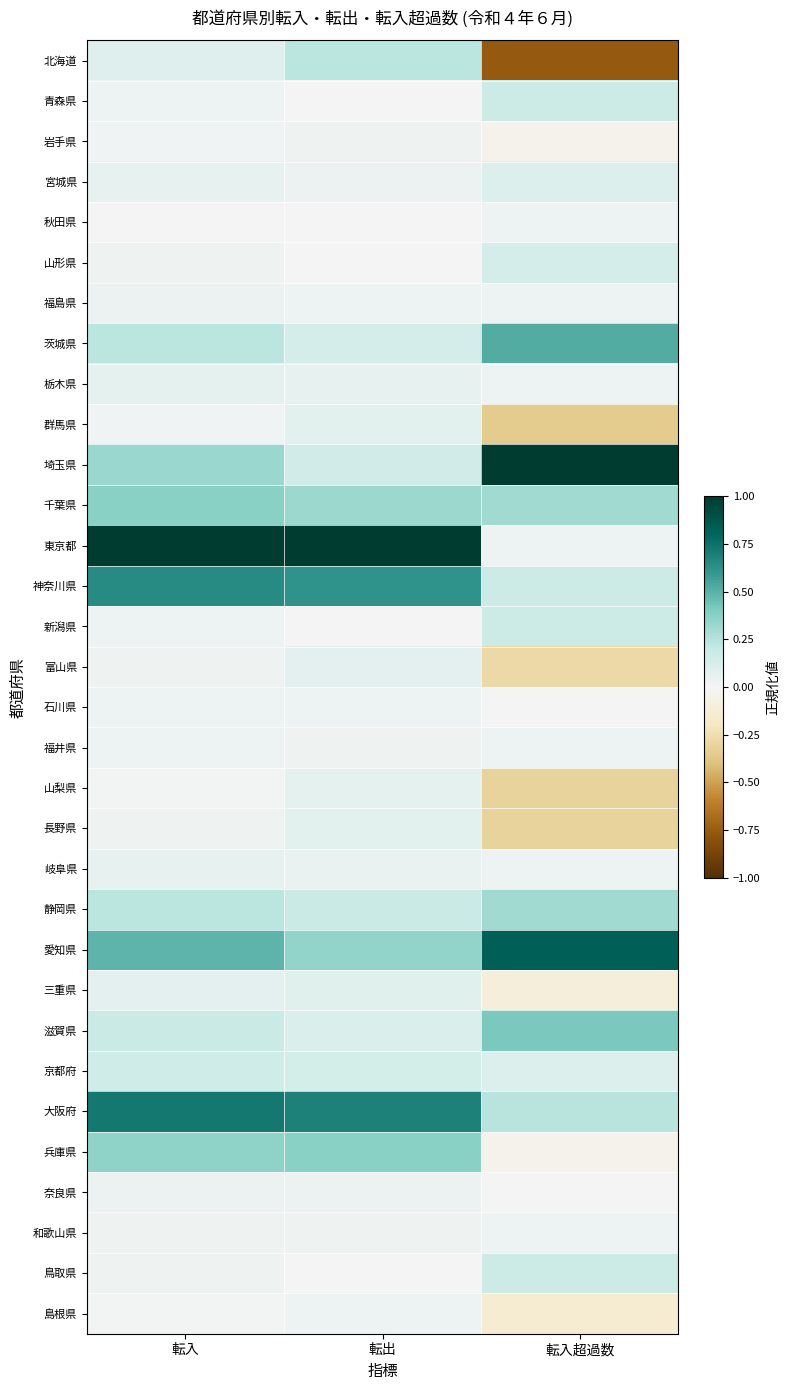

Which category has the highest value across all series?

転入超過数